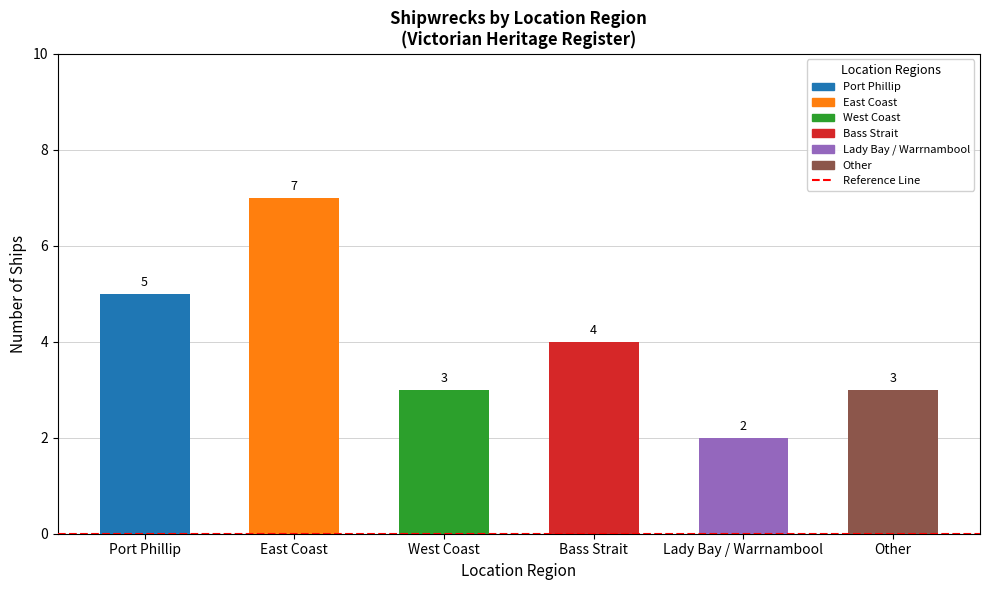

Does the chart contain stacked bars?

No